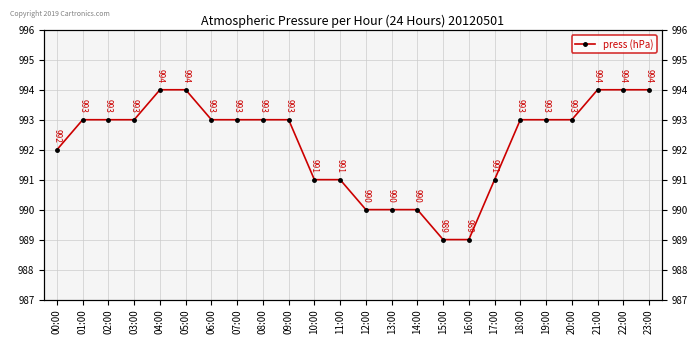

Which label corresponds to the largest value in the chart?

04:00